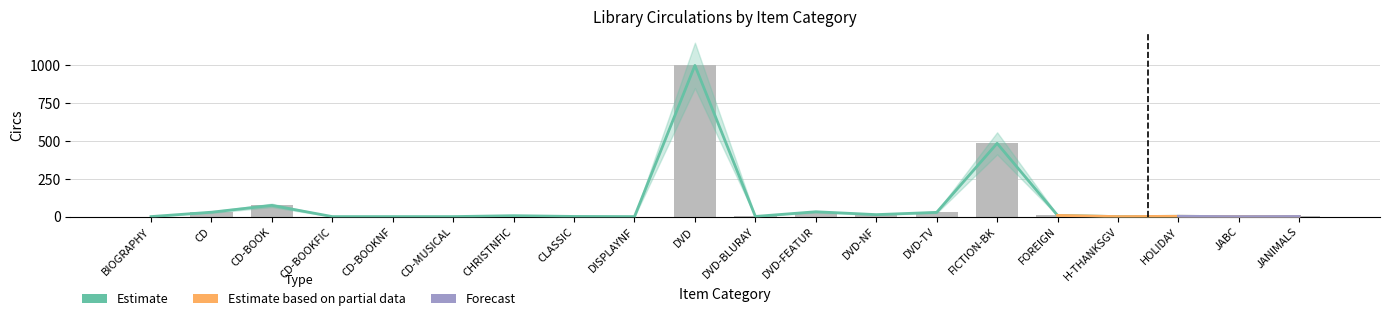

Is it true that Total equals 30 at CD?

True